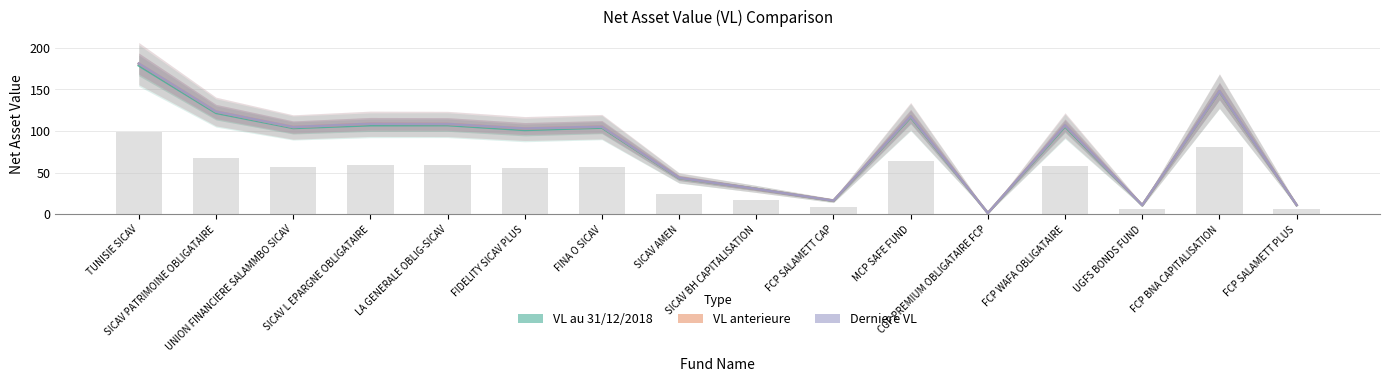

How many series are shown in this chart?

3